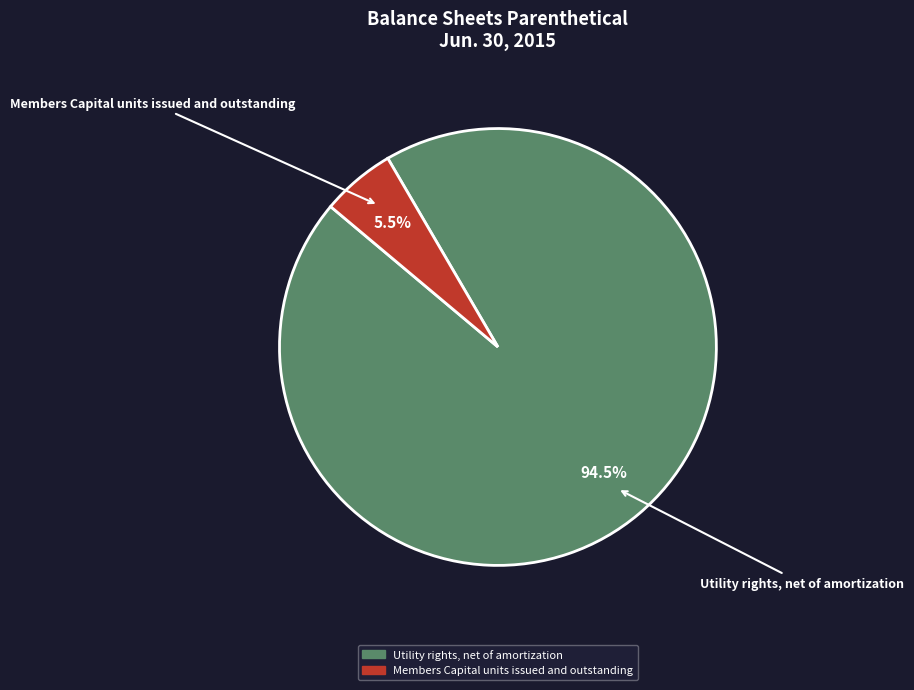

To the nearest percent, what is the average slice percentage?

50%